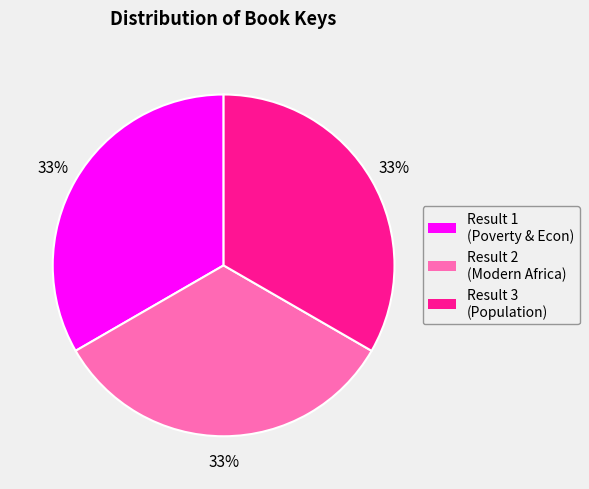

Is there a majority slice in this chart?

No